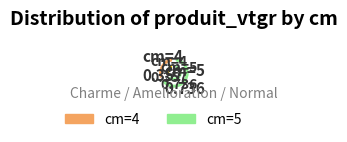

To the nearest percent, what percentage of the pie is cm=5?

67%